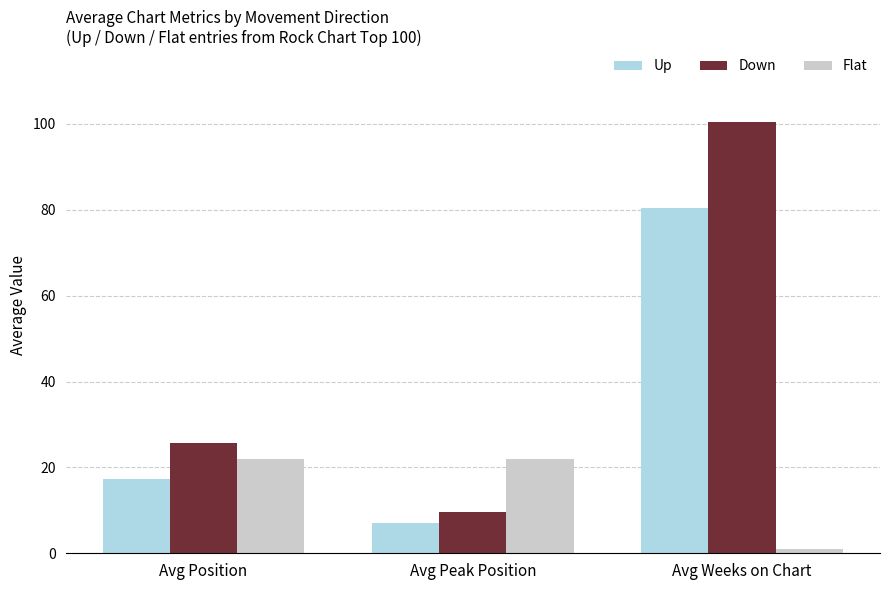

At how many categories does at least one series exceed 89?

1